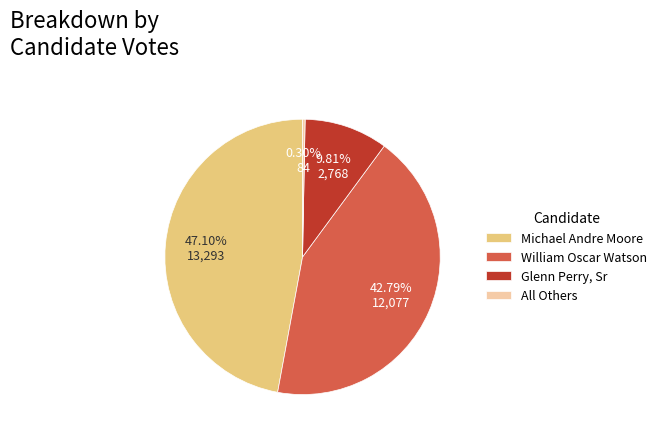

Rank the categories by value from highest to lowest.

Michael Andre Moore, William Oscar Watson, Glenn Perry, Sr, All Others